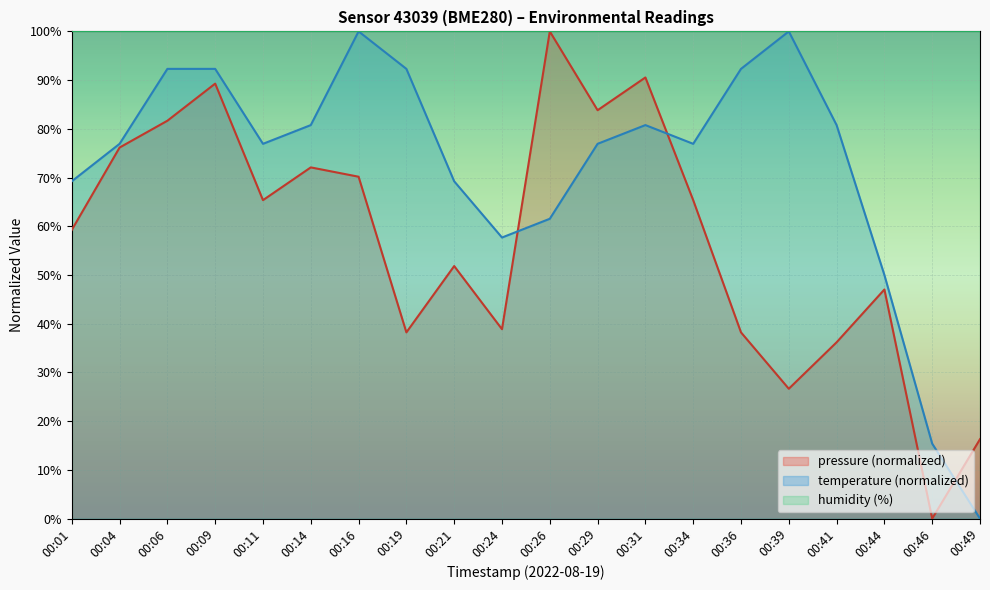

What is the difference between the maximum and minimum values in the pressure series?

100.0